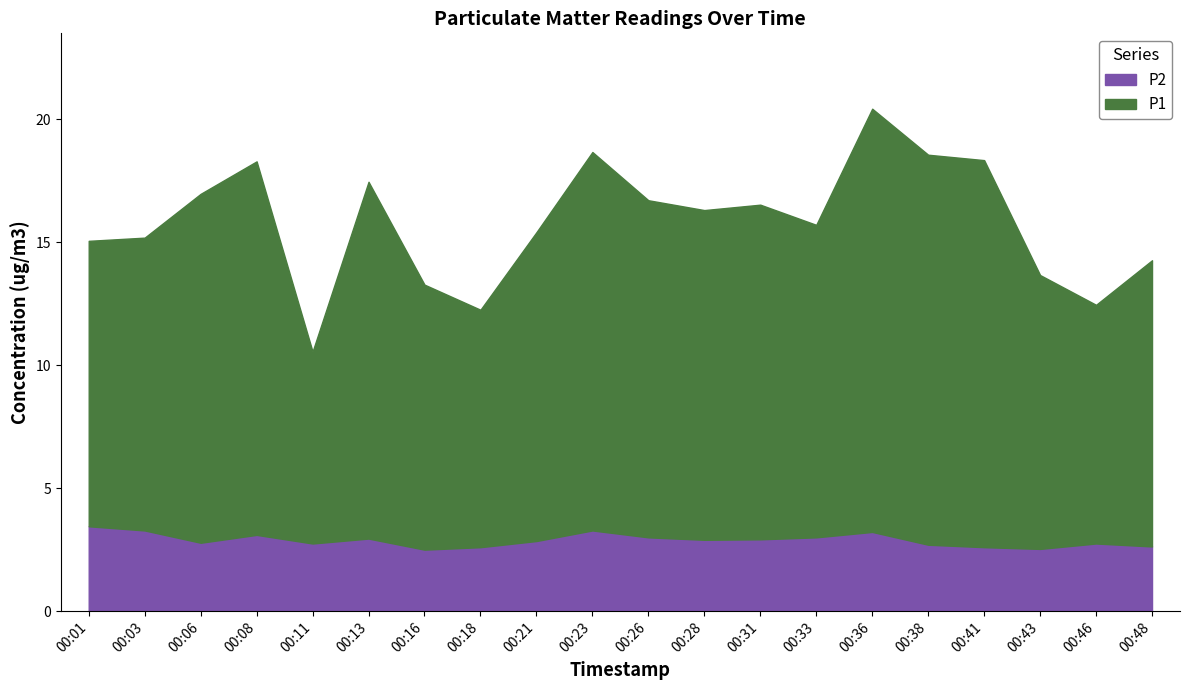

Does the chart have visible grid lines?

No